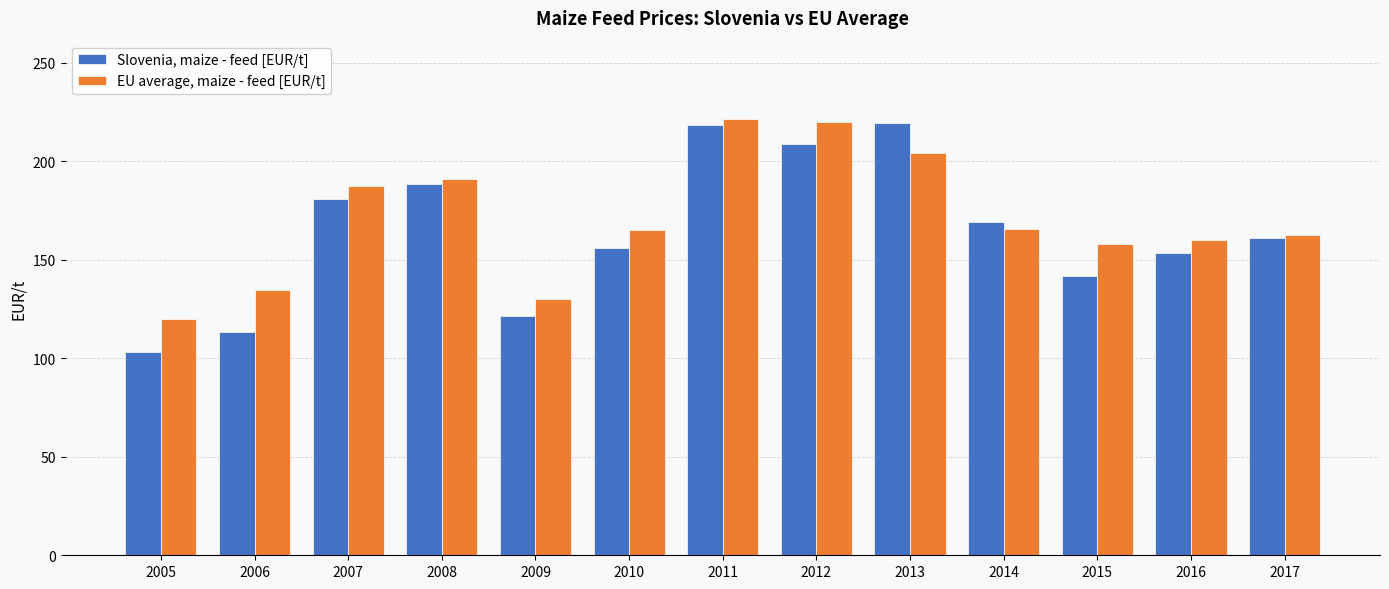

How many values in the Slovenia, maize - feed [EUR/t] series are below 161?

6